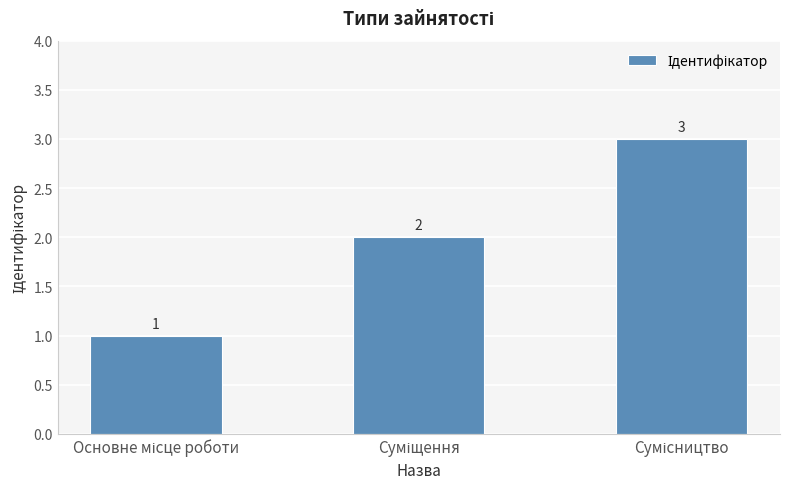

What is the sum of all values?

6